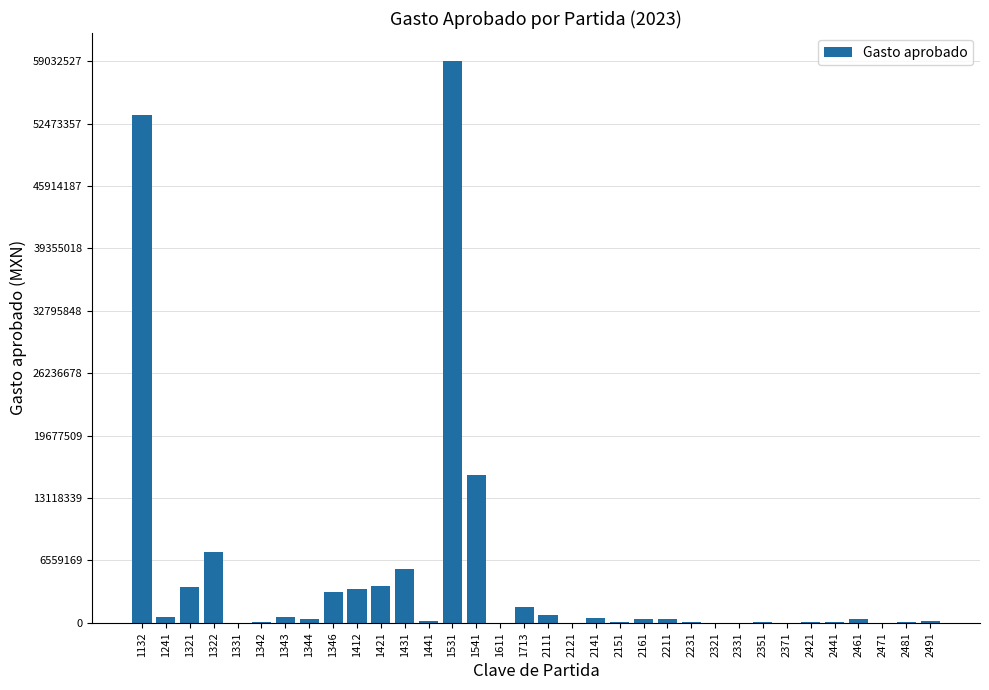

What is the greatest value displayed?

59032527